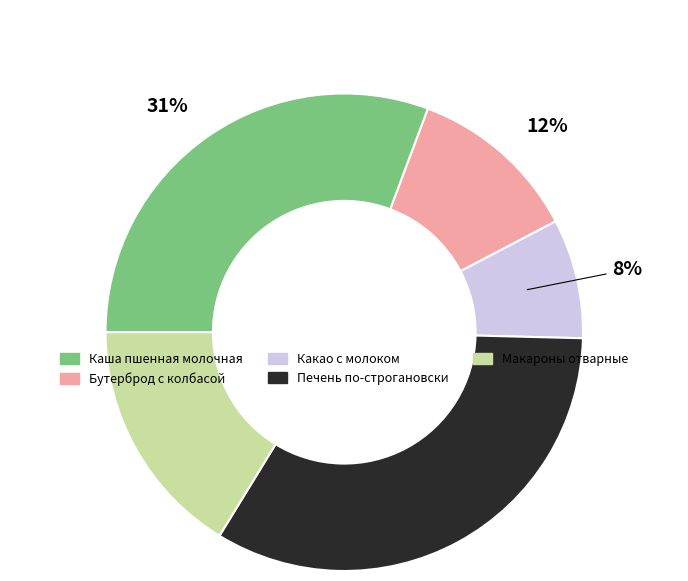

Is there any slice that represents more than half of the pie?

No